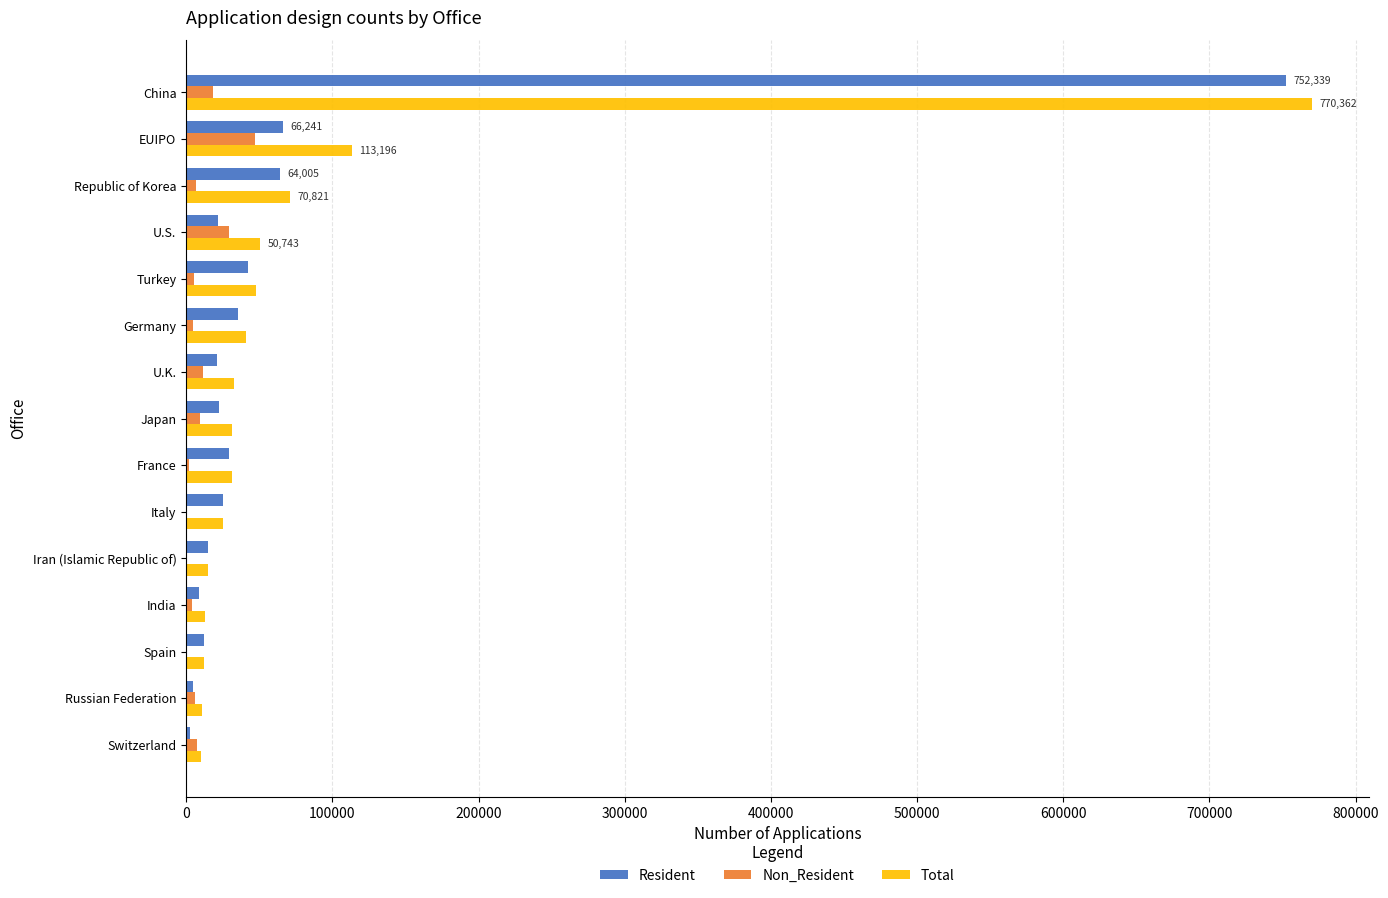

At which label does Non_Resident reach its peak?

EUIPO